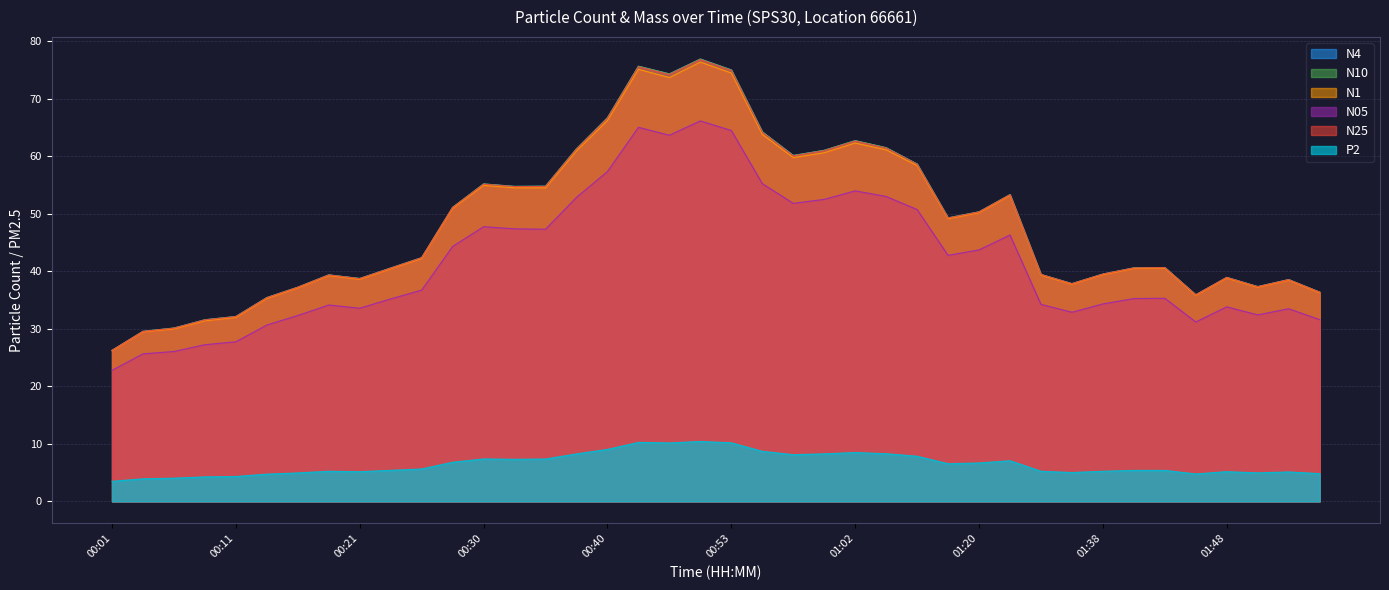

At which category does N1 reach its first local peak?

00:18